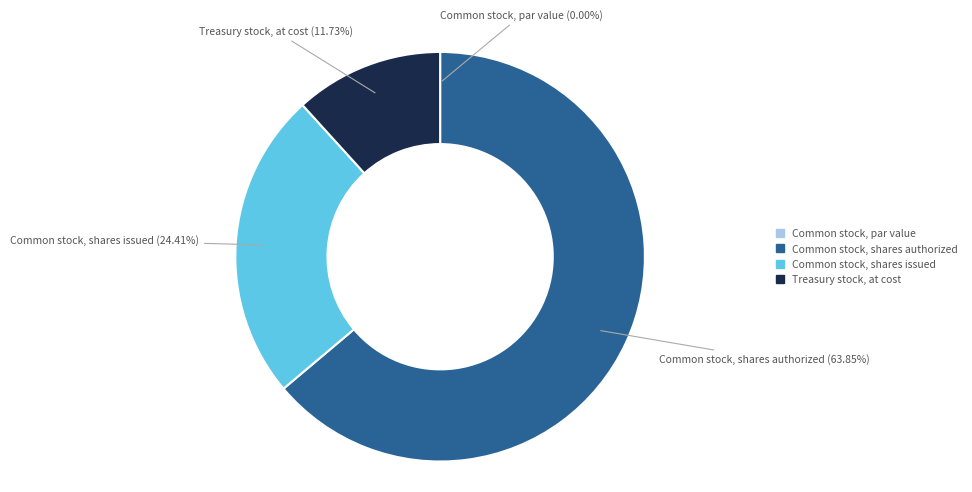

Which category accounts for the majority?

Common stock, shares authorized